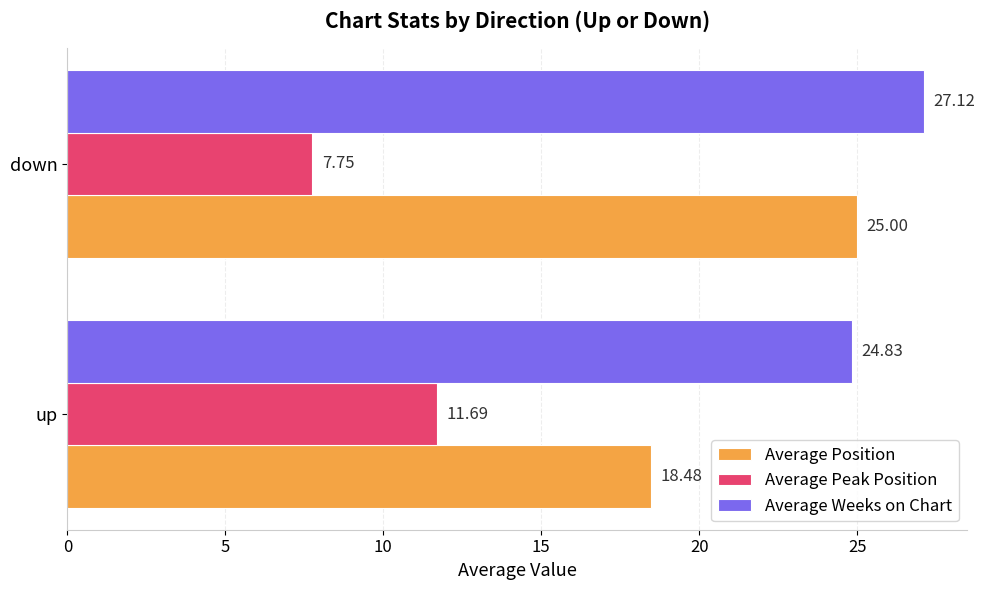

Which series has the largest range (max minus min)?

Average Position